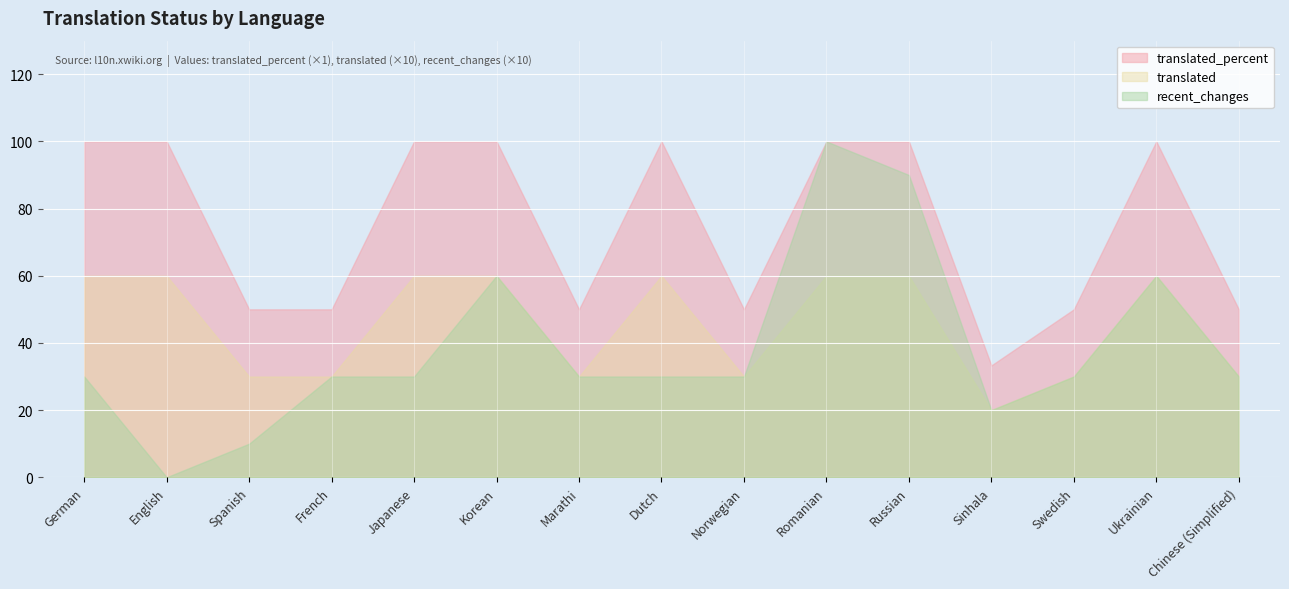

What is the average value of the recent_changes series?

38.7